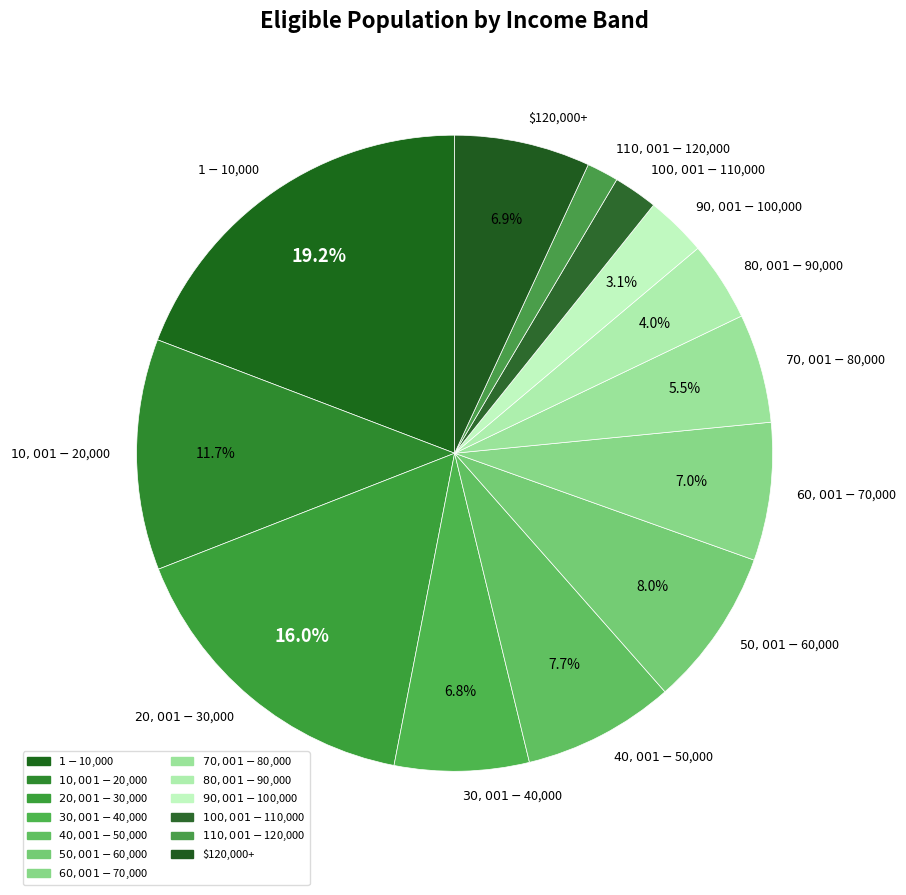

Is $60,001 - $70,000 the majority of the pie?

No